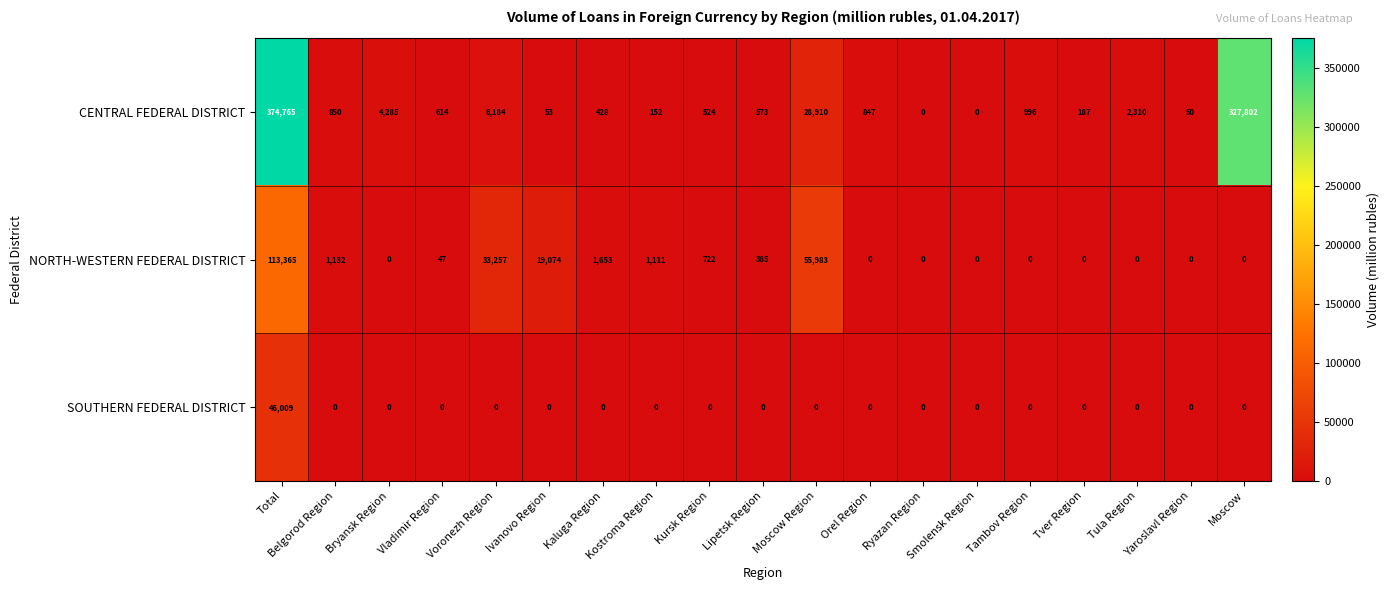

What is the maximum value shown in the chart?

374765